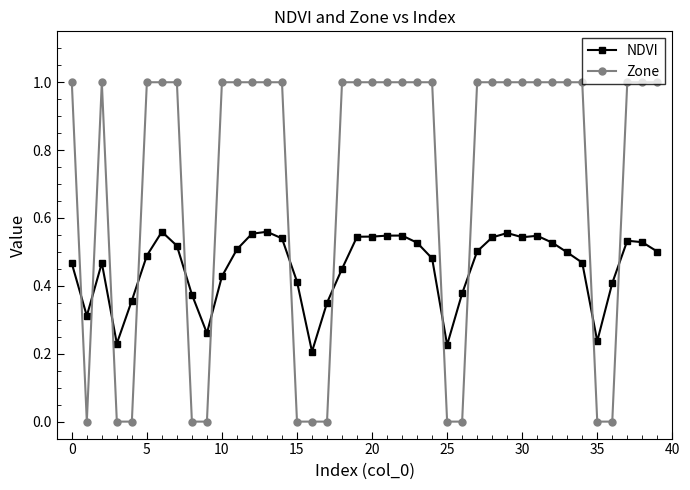

What is the maximum value for Zone?

1.0